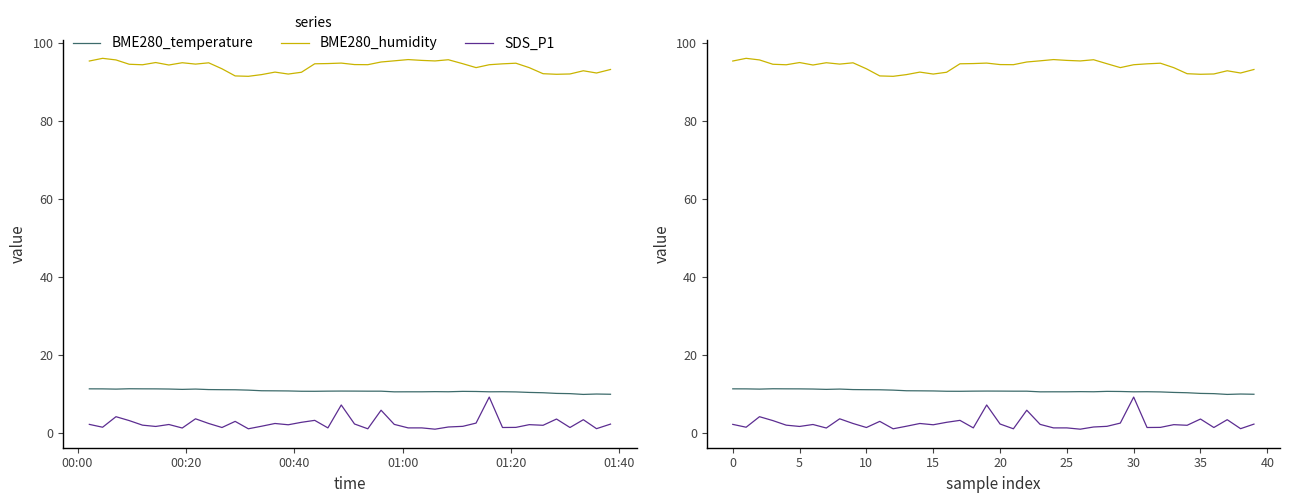

Reading right to left, what are all the values shown in this chart?

BME280_temperature: 10.0	10.1	10.0	10.2	10.2	10.4	10.5	10.6	10.7	10.7	10.7	10.8	10.7	10.7	10.7	10.7	10.6	10.8	10.8	10.8	10.8	10.8	10.8	10.8	10.9	10.9	10.9	11.1	11.2	11.2	11.2	11.3	11.3	11.4	11.4	11.4	11.4	11.3	11.4	11.4
BME280_humidity: 93.3	92.4	92.9	92.1	92.0	92.2	93.7	94.9	94.7	94.5	93.7	94.7	95.8	95.5	95.6	95.8	95.5	95.2	94.5	94.5	94.9	94.8	94.7	92.5	92.1	92.6	92.0	91.5	91.6	93.4	95.0	94.6	95.0	94.4	95.0	94.5	94.6	95.7	96.1	95.4
SDS_P1: 2.4	1.2	3.5	1.5	3.7	2.1	2.2	1.5	1.5	9.3	2.6	1.8	1.6	1.1	1.4	1.4	2.3	5.9	1.2	2.4	7.3	1.4	3.3	2.8	2.2	2.5	1.8	1.2	3.1	1.5	2.5	3.7	1.4	2.3	1.8	2.1	3.3	4.3	1.6	2.3